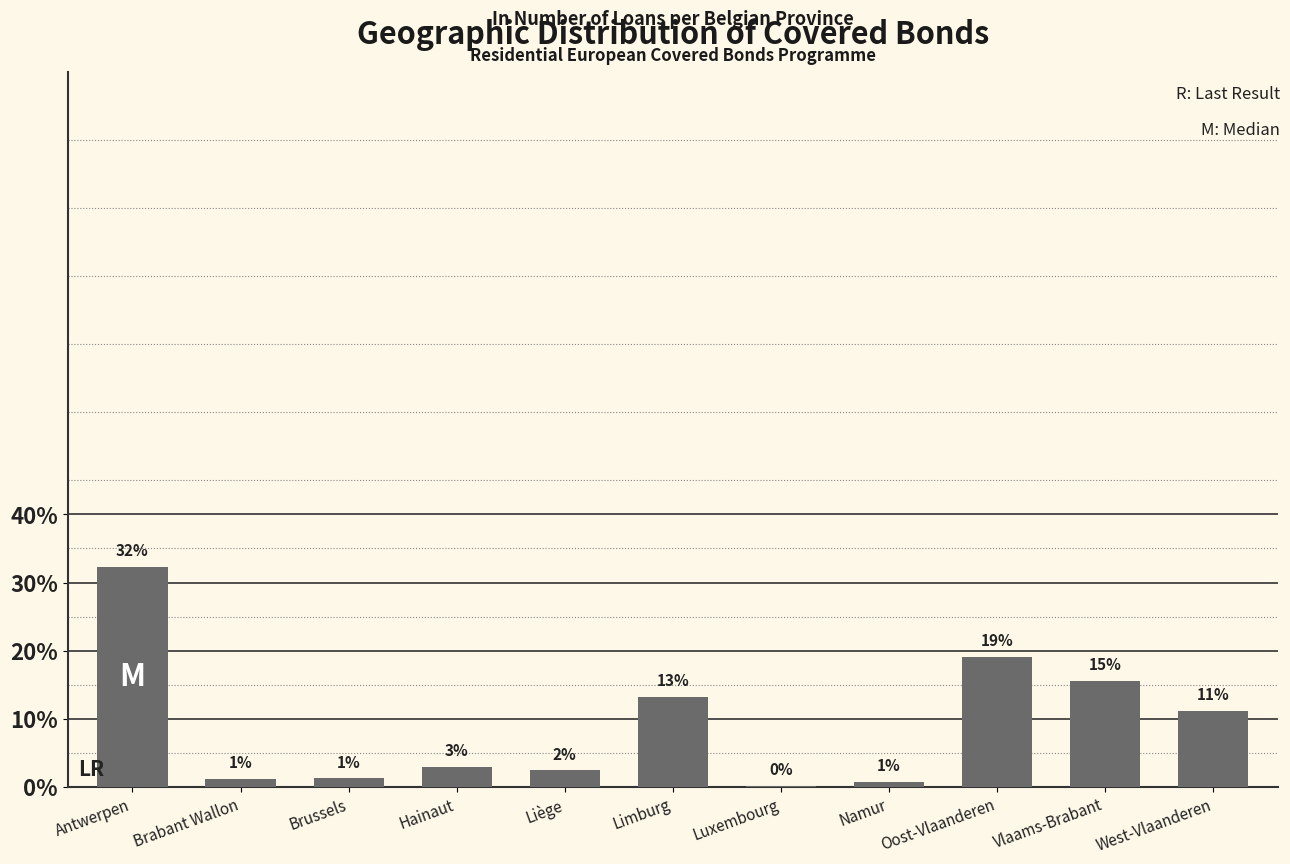

List the labels in order of value, largest first.

Antwerpen, Oost-Vlaanderen, Vlaams-Brabant, Limburg, West-Vlaanderen, Hainaut, Liège, Brussels, Brabant Wallon, Namur, Luxembourg